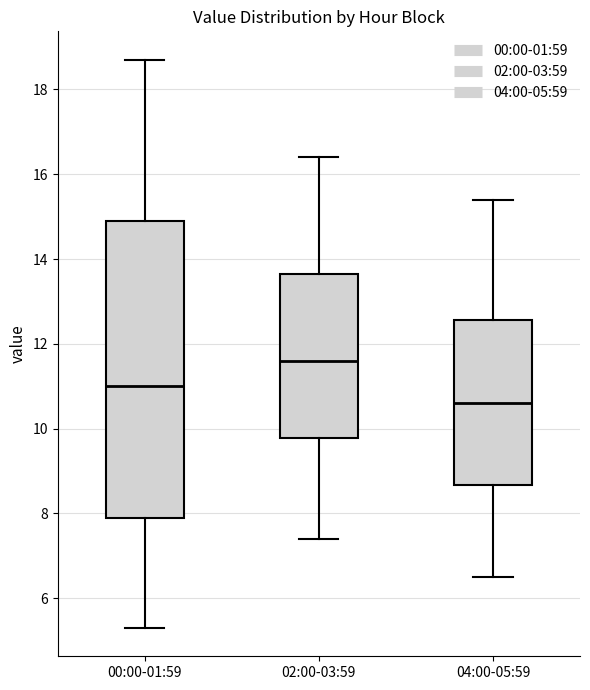

Which box's median line is the lowest?

04:00-05:59